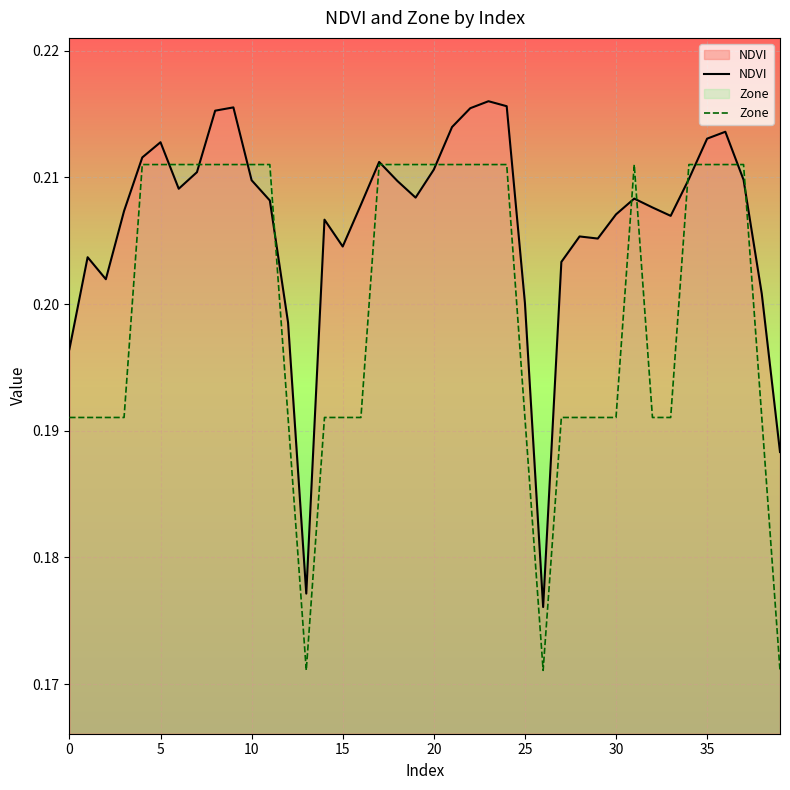

How many series are shown in this chart?

2